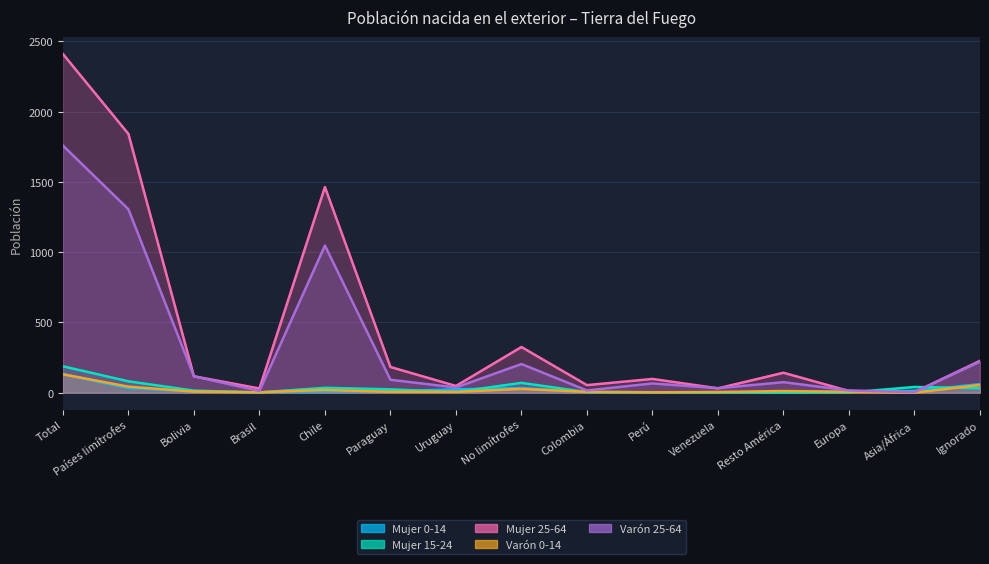

What is the label of the 3rd point from the left?

Bolivia